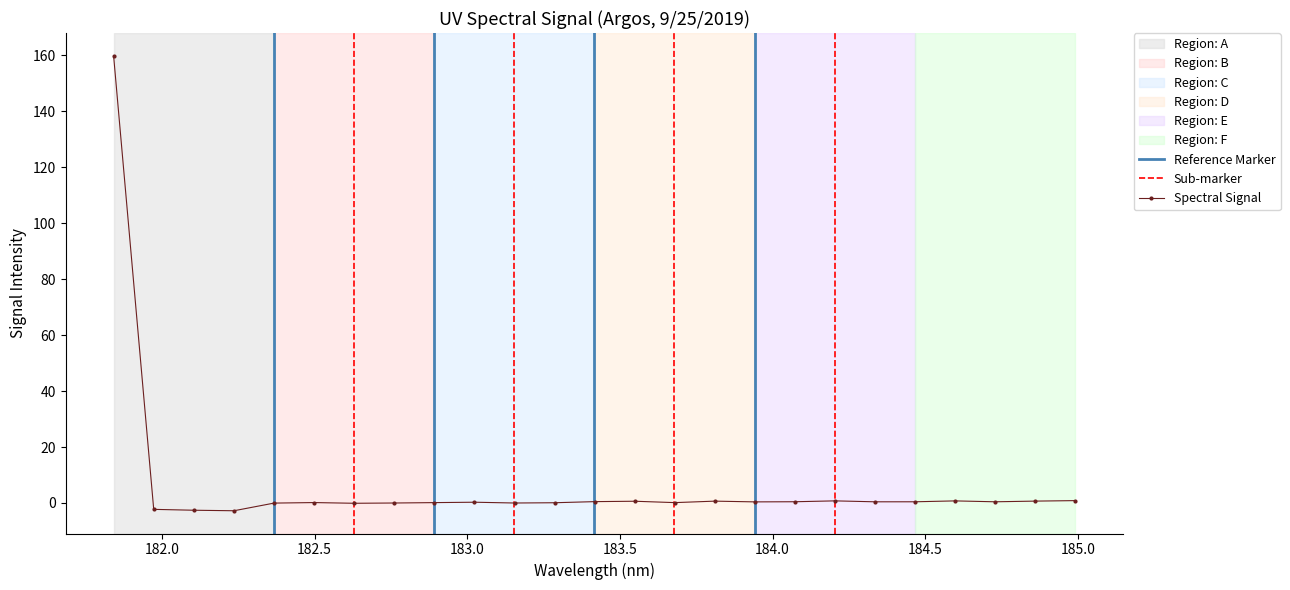

What position from the left is 183.6800245112?

15